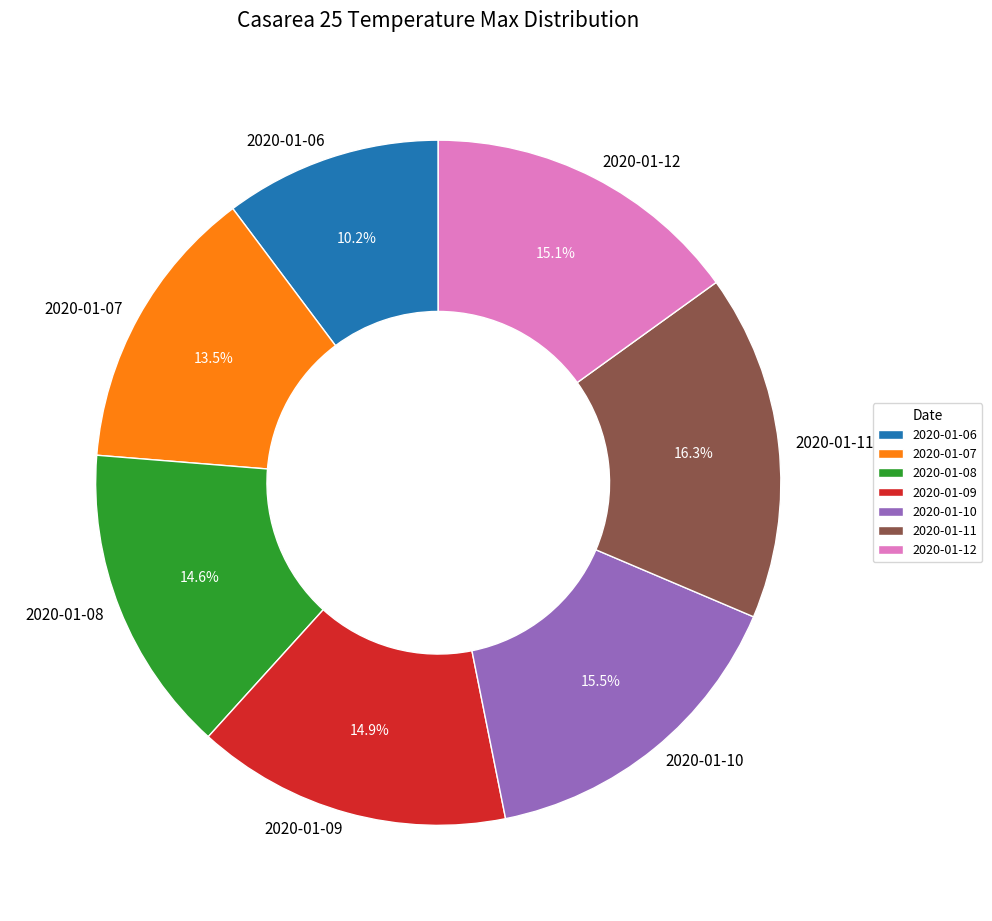

Which slice is the smallest?

2020-01-06